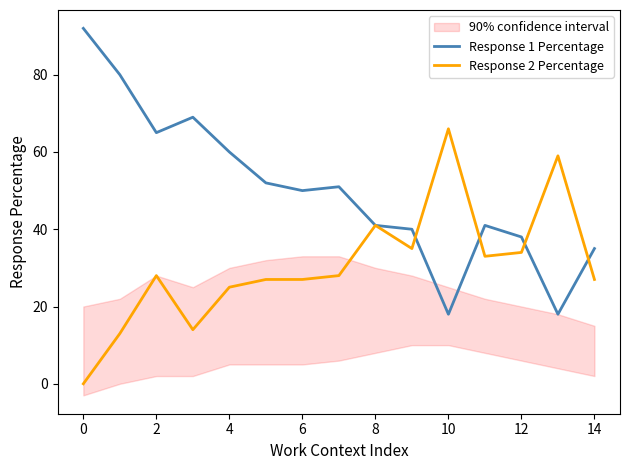

How many interior local valleys does the Response 1 Percentage series have?

4